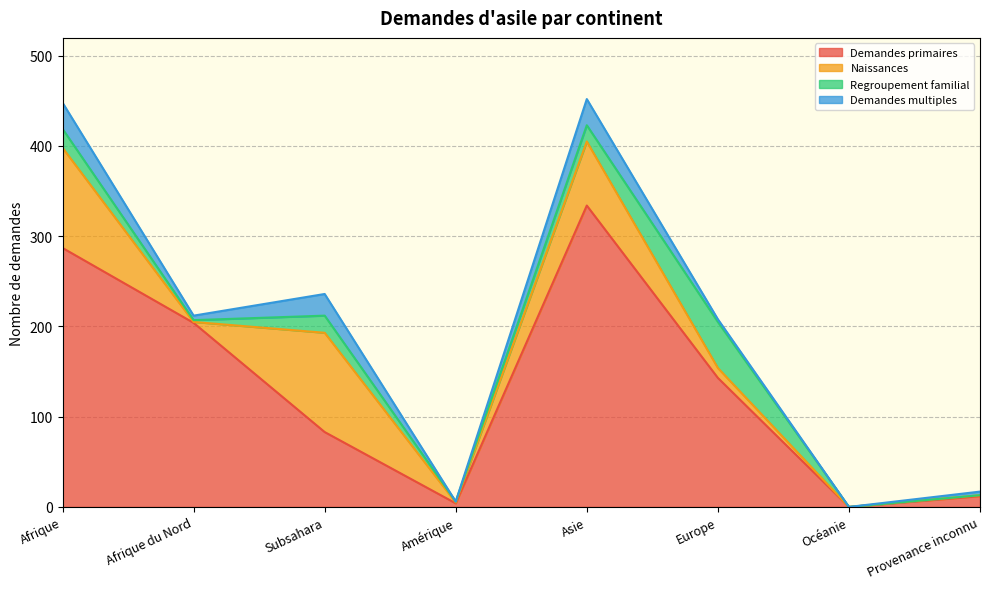

How many interior local valleys does the Demandes primaires series have?

2